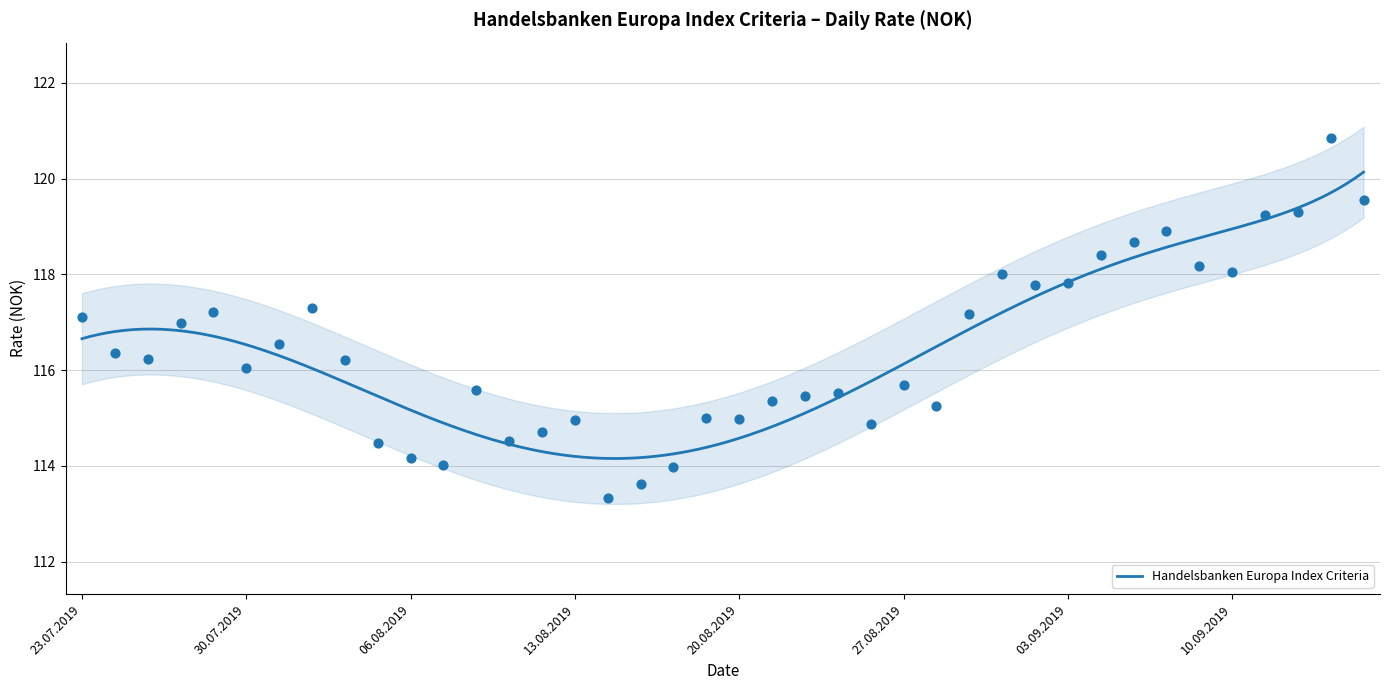

What is the change in value from 07.08.2019 to 09.09.2019?

+4.2